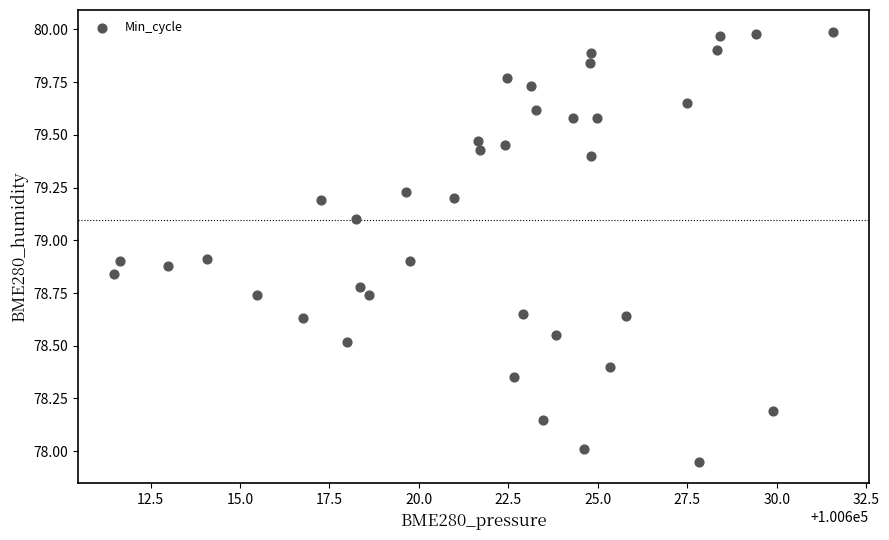

What is the range of X values (max minus min)?

20.1